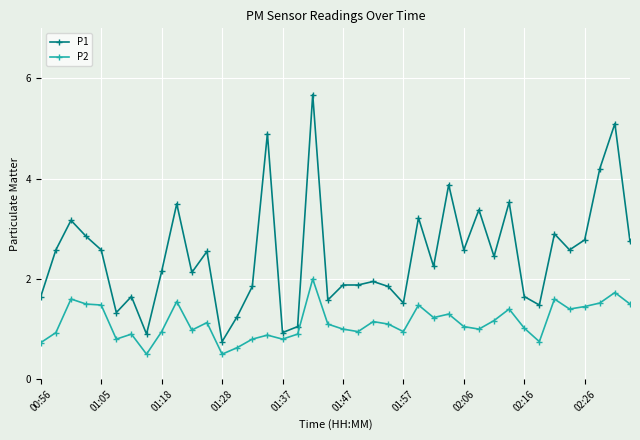

What is the value of the P1 point at the 6th from the left?

1.3